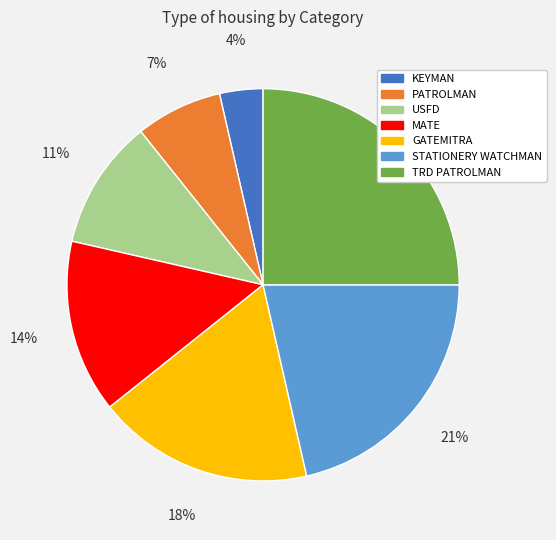

Which category has the biggest portion of the pie?

TRD PATROLMAN